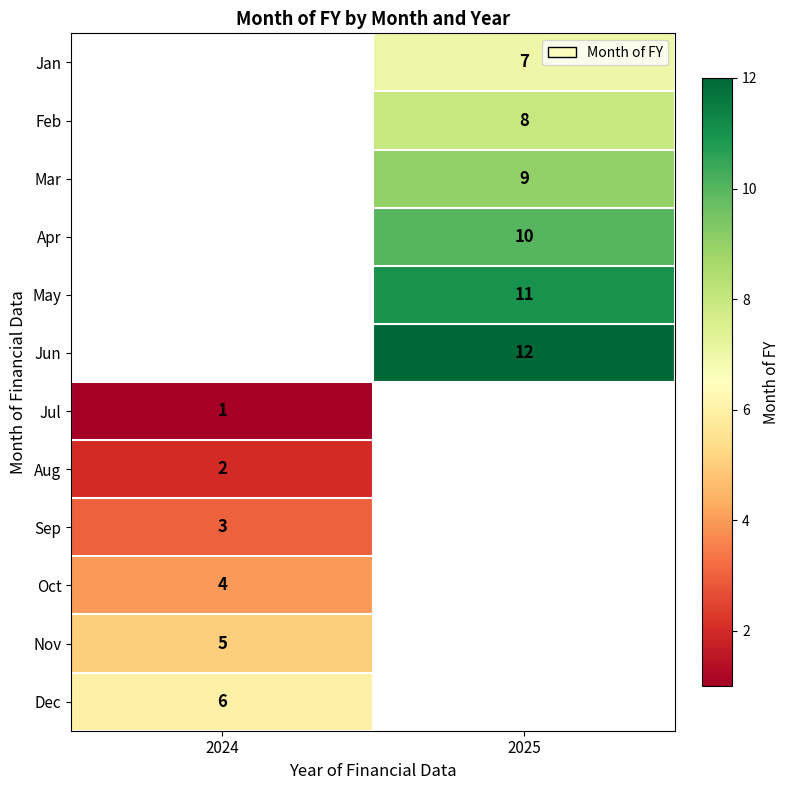

Count the number of data series in this chart.

12